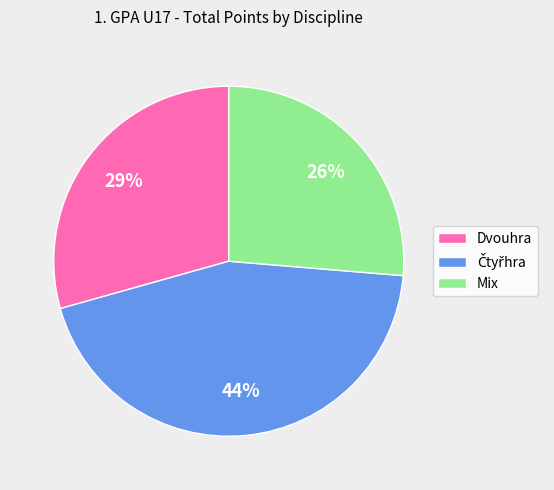

Does Mix account for over 50% of the chart?

No